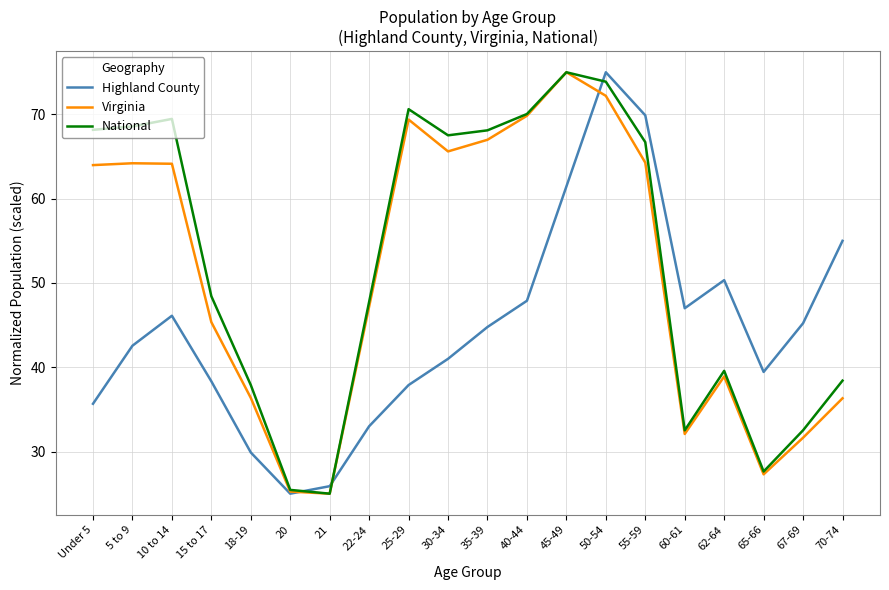

Which series has the largest total across all categories?

National